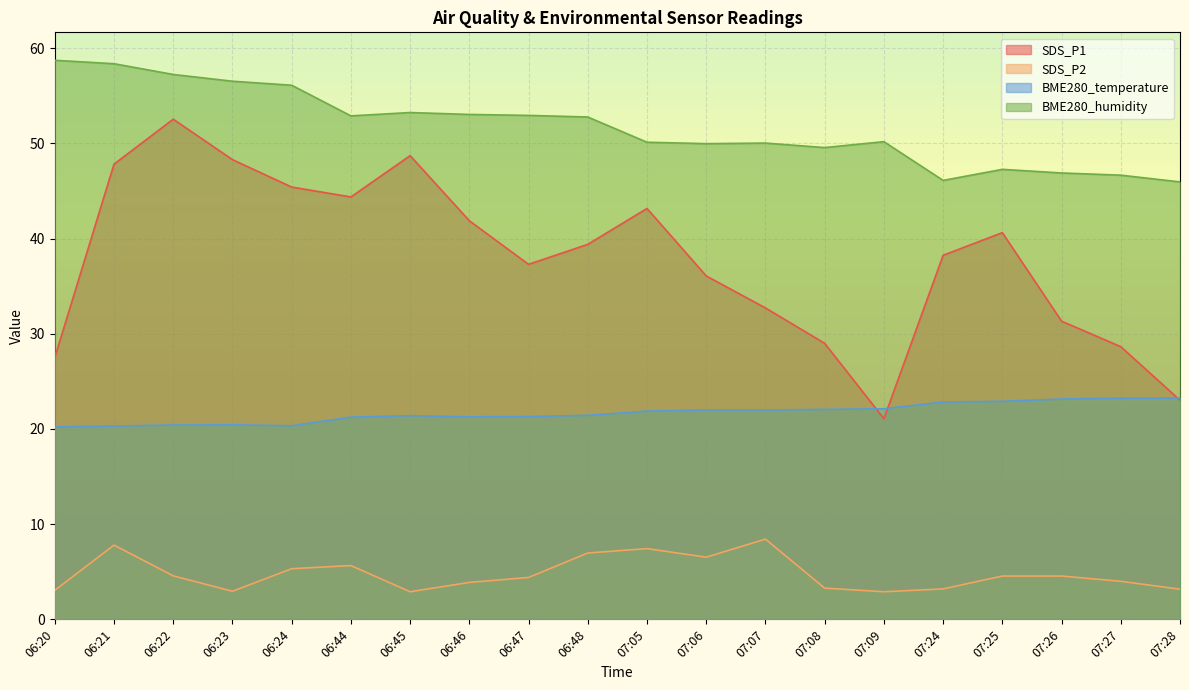

True or false: SDS_P2 and BME280_humidity cross at least once.

False